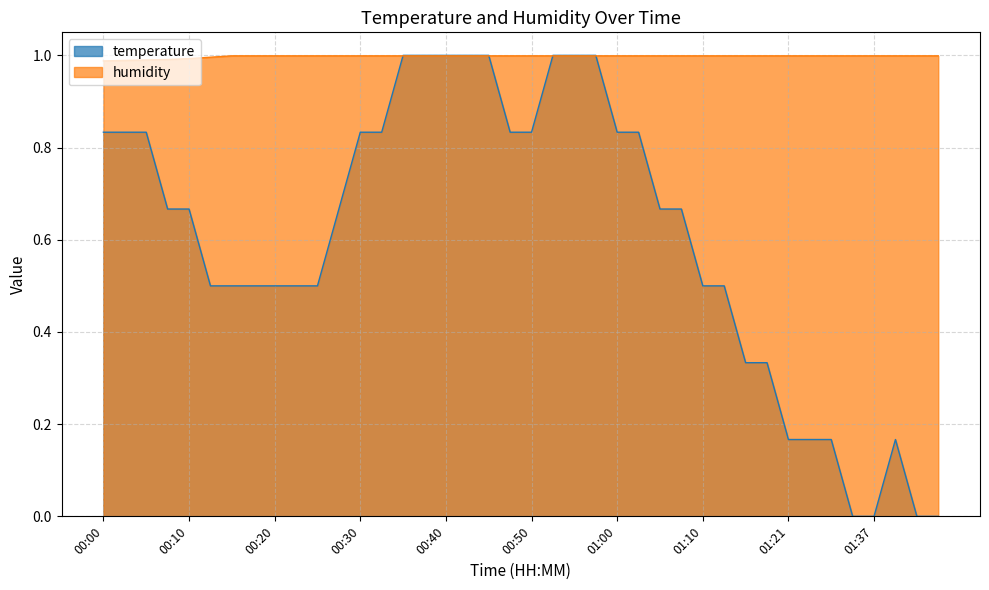

Is it true that temperature equals 0.3 at 00:50?

False